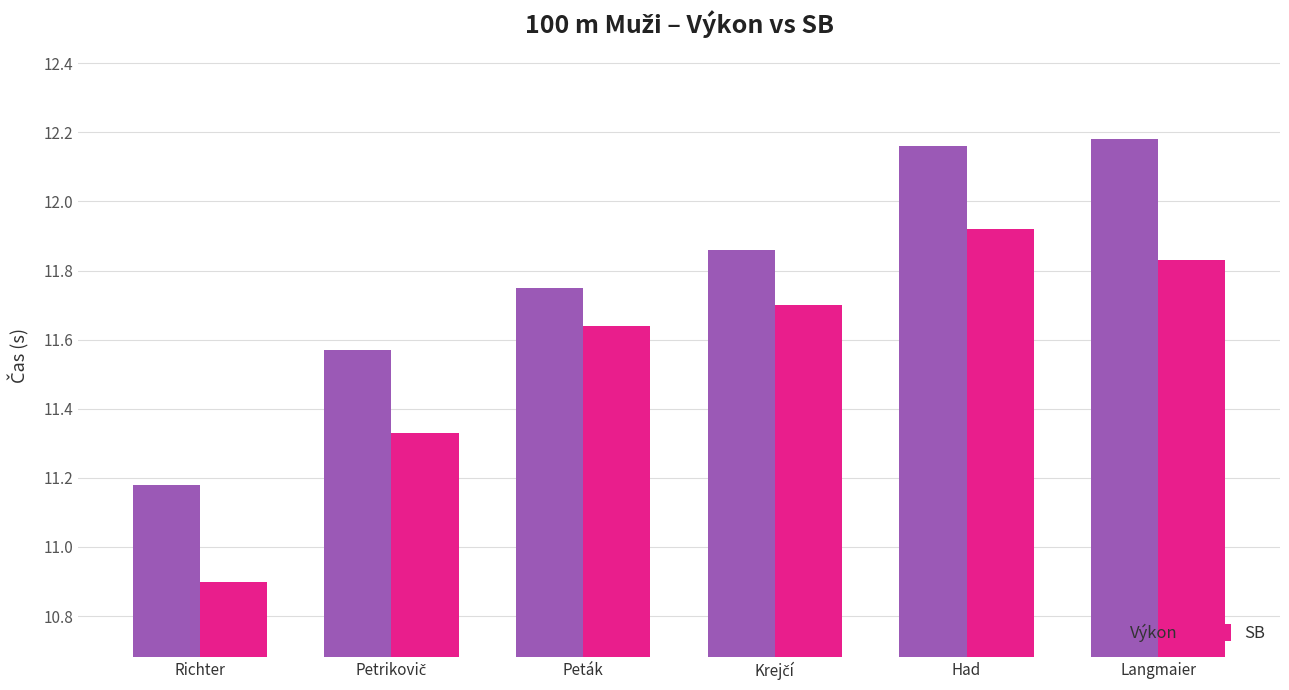

List the series in order of their peak value, lowest first.

SB, Výkon